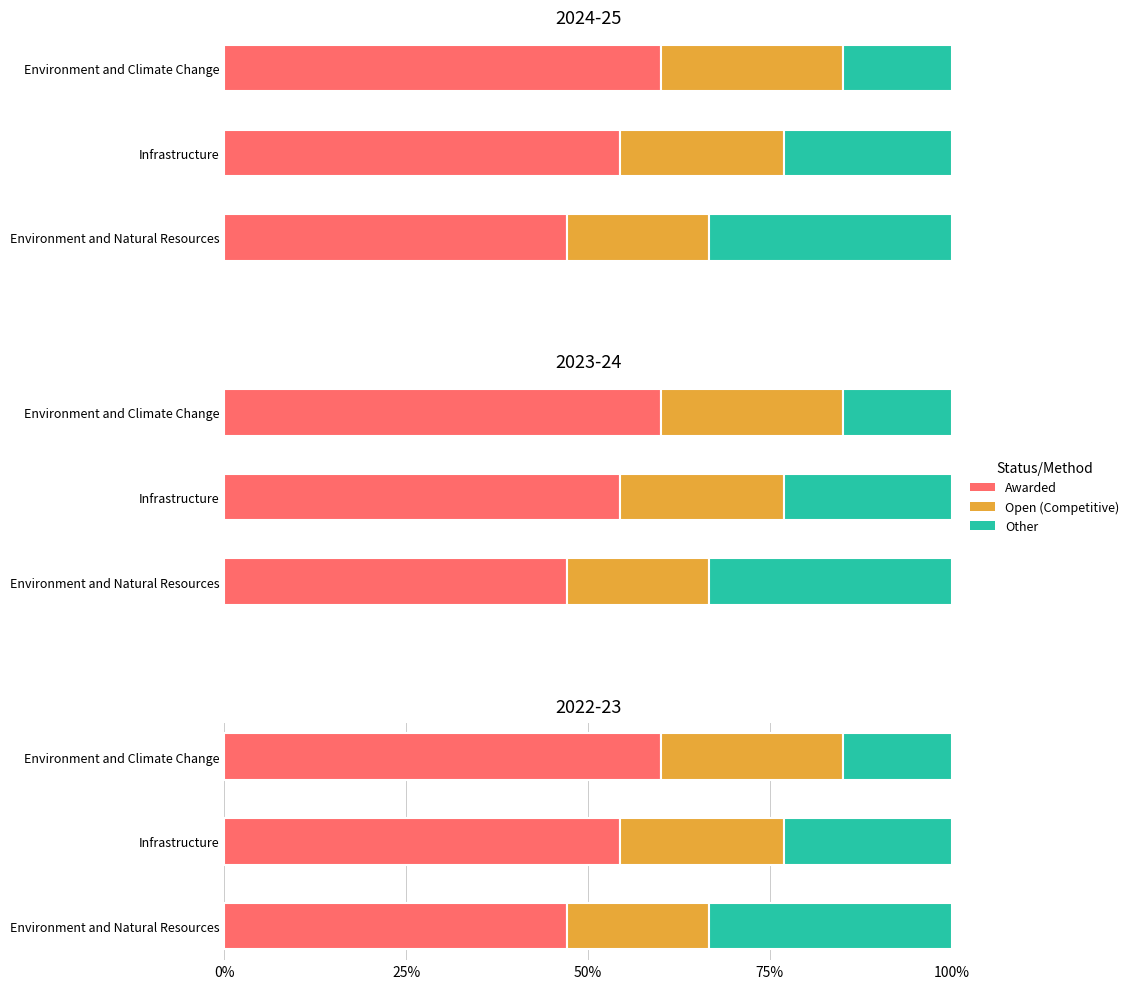

How many bars are there in total?

9